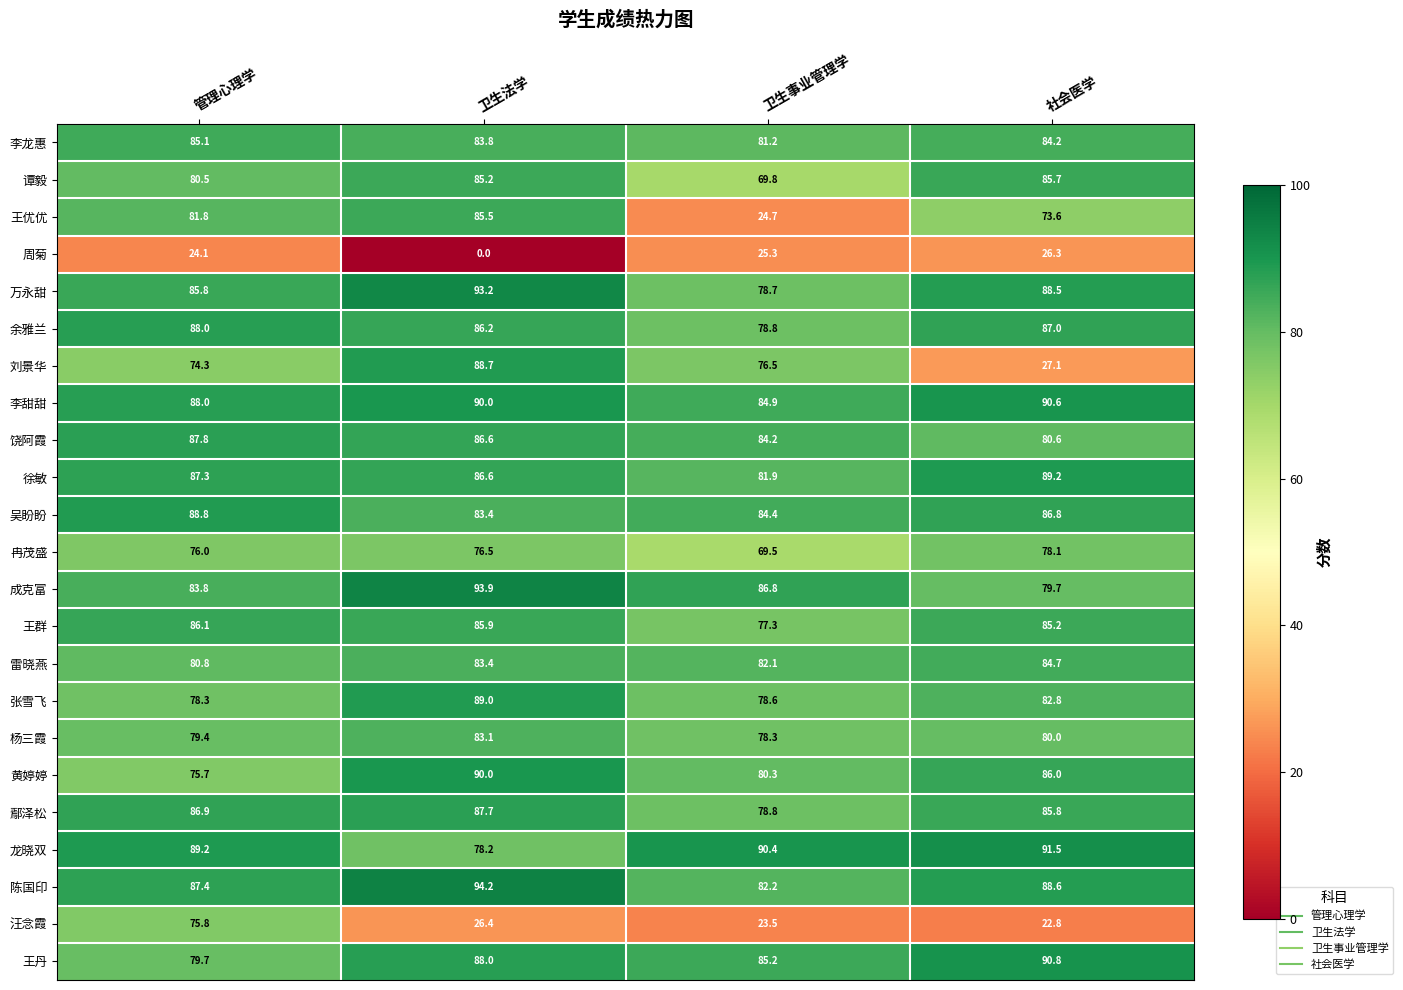

What is the spread (max minus min) of values at 卫生法学?

94.2